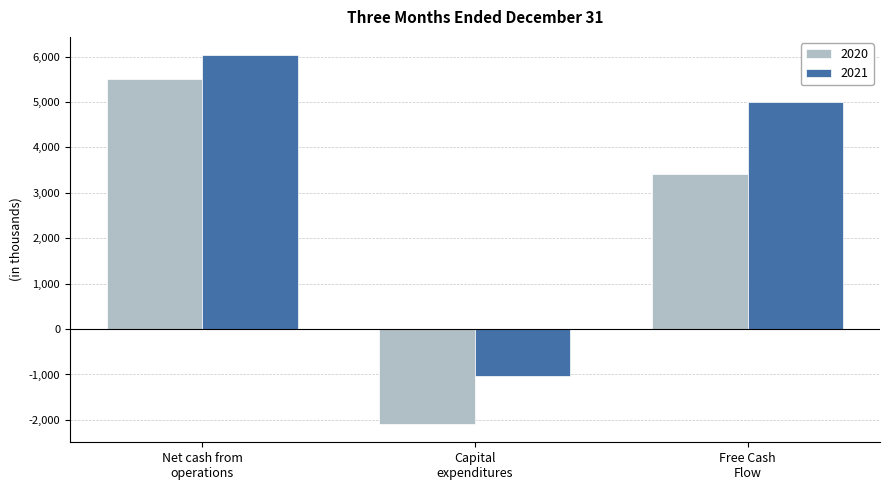

How many positive values does the 2020 series have?

2